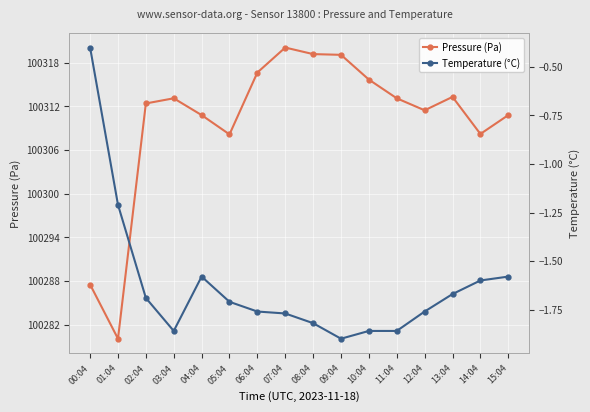

At which label does temperature first exceed -1?

00:04